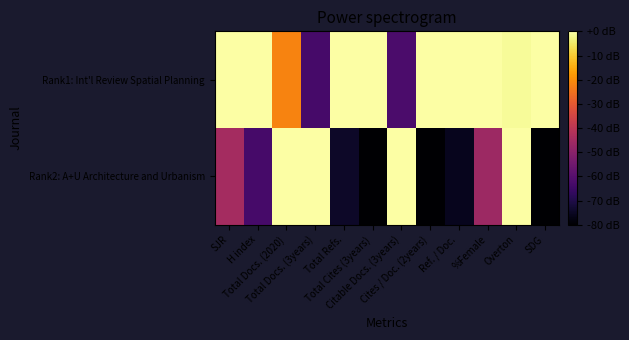

Reading right to left, transcribe all the data shown in this chart.

Rank1: Int'l Review Spatial Planning: SDG=0.0	Overton=-1.0	%Female=0.0	Ref. / Doc.=0.0	Cites / Doc. (2years)=0.0	Citable Docs. (3years)=-62.0	Total Cites (3years)=0.0	Total Refs.=0.0	Total Docs. (3years)=-62.9	Total Docs. (2020)=-21.8	H index=0.0	SJR=0.0
Rank2: A+U Architecture and Urbanism: SDG=-80.0	Overton=0.0	%Female=-46.1	Ref. / Doc.=-75.7	Cites / Doc. (2years)=-80.0	Citable Docs. (3years)=0.0	Total Cites (3years)=-80.0	Total Refs.=-74.1	Total Docs. (3years)=0.0	Total Docs. (2020)=0.0	H index=-62.9	SJR=-44.6